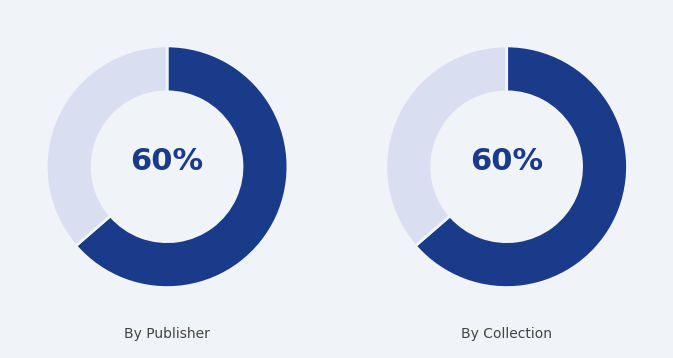

Is it true that No. 6 Drawing the Philadelphia Record is 21% of the pie?

False